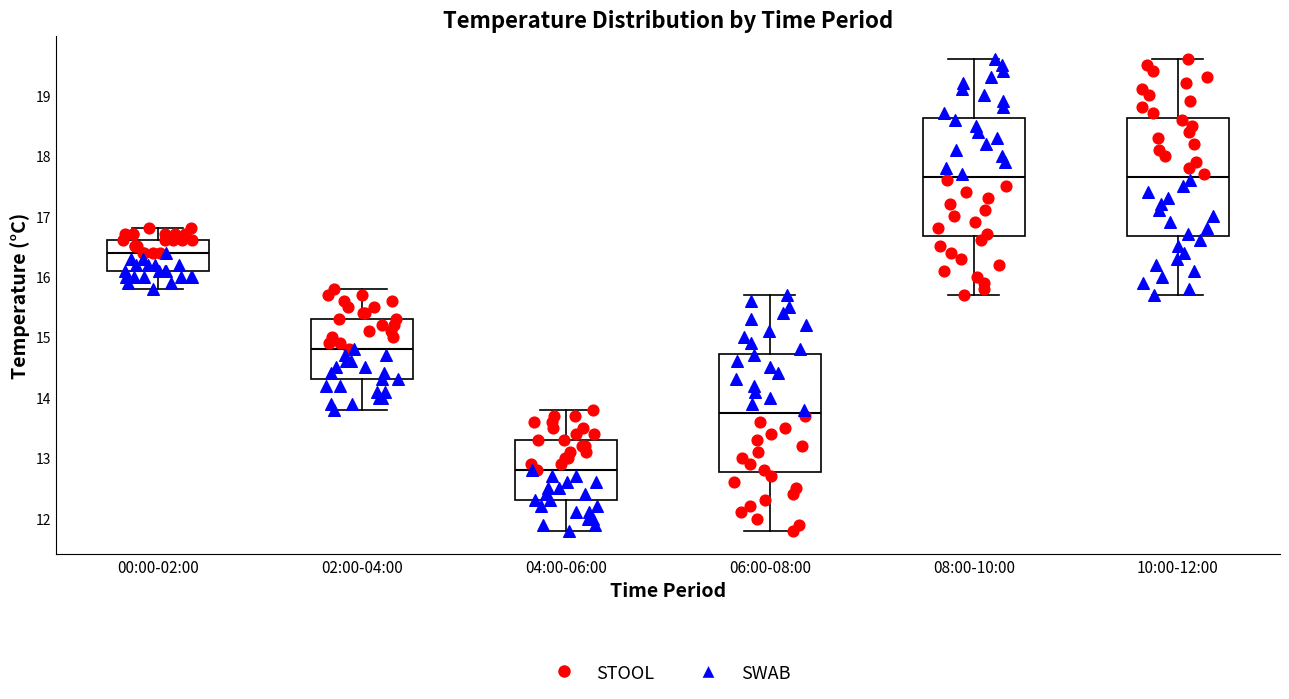

Reading left to right, read every box against the y-axis: the position of its median line, the range the box covers, and the ends of its whiskers. The values are not printed on the chart, so give them approximately, as read against the axis.

00:00-02:00: median 16.4, box 16.1 to 16.6, whiskers 15.8 to 16.8
02:00-04:00: median 14.8, box 14.3 to 15.3, whiskers 13.8 to 15.8
04:00-06:00: median 12.8, box 12.3 to 13.3, whiskers 11.8 to 13.8
06:00-08:00: median 13.8, box 12.8 to 14.7, whiskers 11.8 to 15.7
08:00-10:00: median 17.7, box 16.7 to 18.6, whiskers 15.7 to 19.6
10:00-12:00: median 17.7, box 16.7 to 18.6, whiskers 15.7 to 19.6